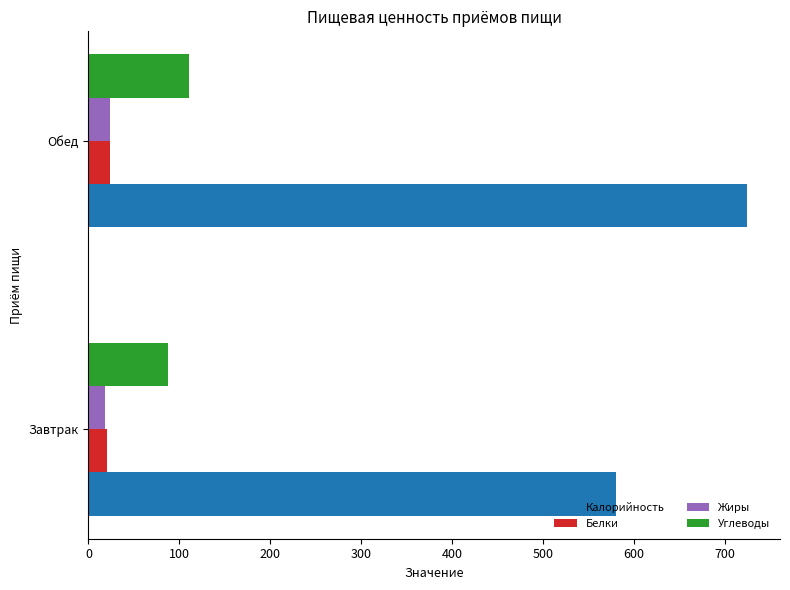

What is the difference between the maximum and minimum values in the Белки series?

3.6